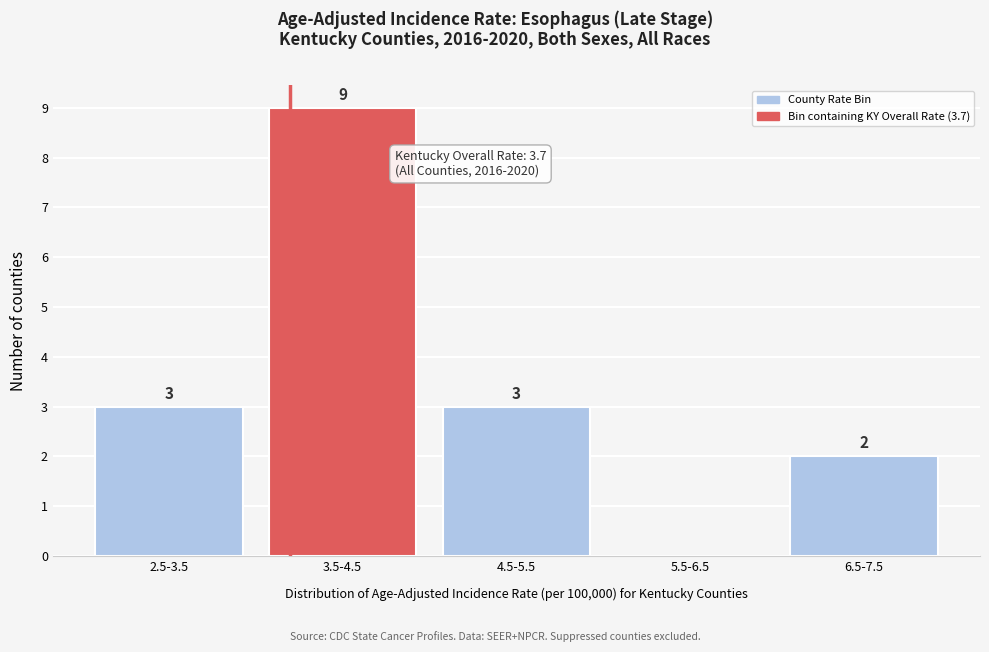

Reading left to right, extract all data points from this chart.

2.5-3.5=3	3.5-4.5=9	4.5-5.5=3	5.5-6.5=0	6.5-7.5=2